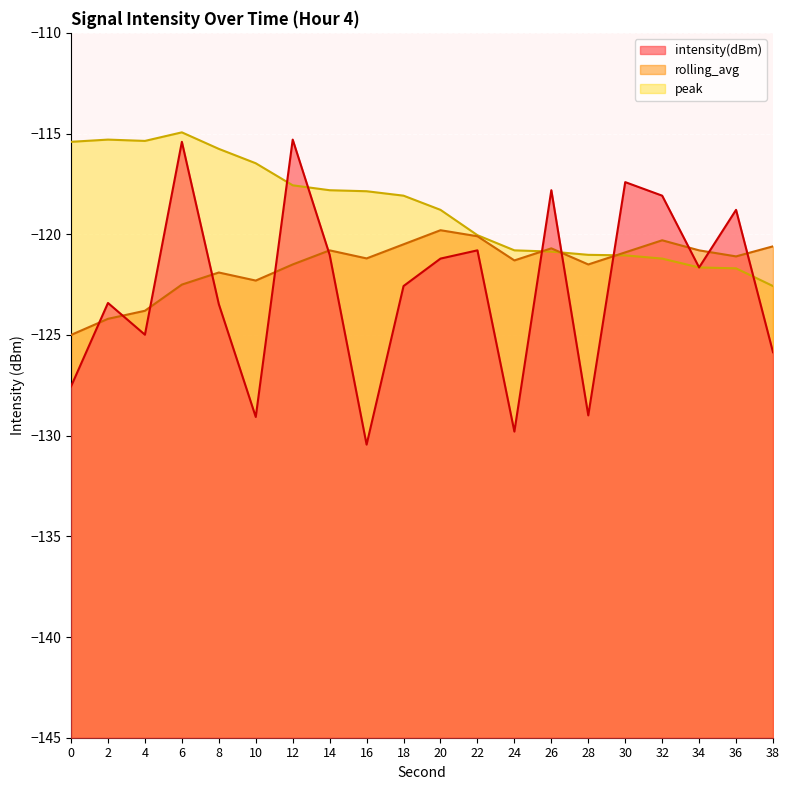

What is the smallest value displayed?

-130.4